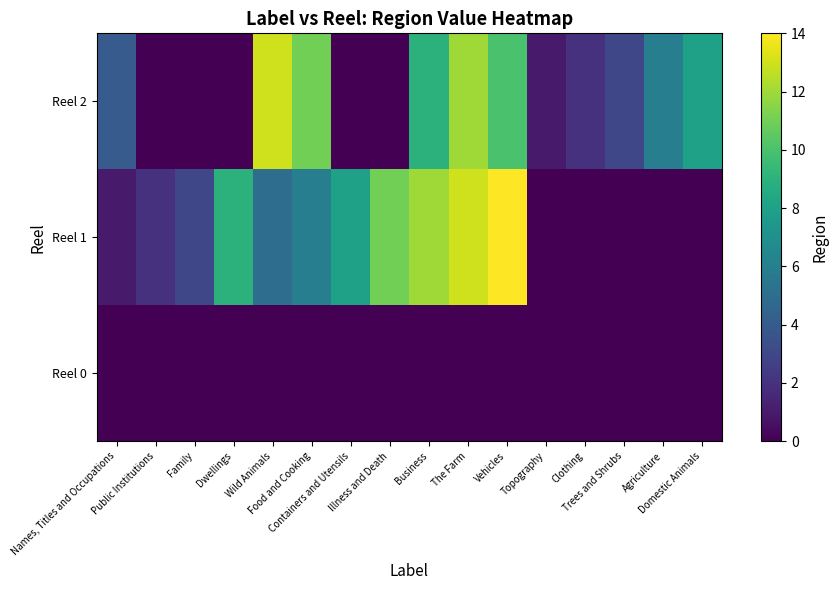

The Reel 2 series shows 5 at Domestic Animals. True or false?

False